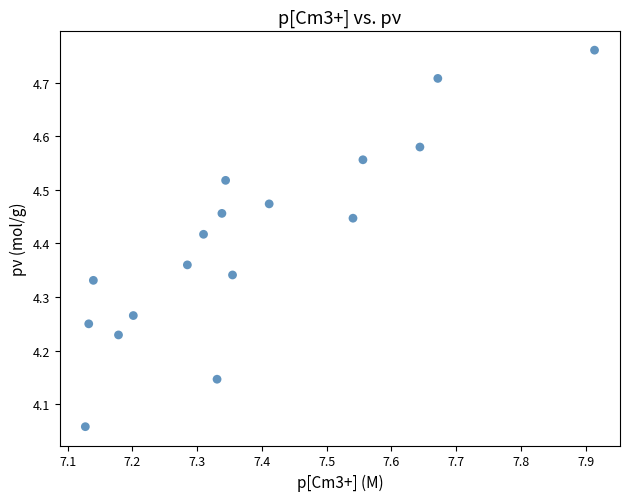

What is the range of Y values (max minus min)?

0.7